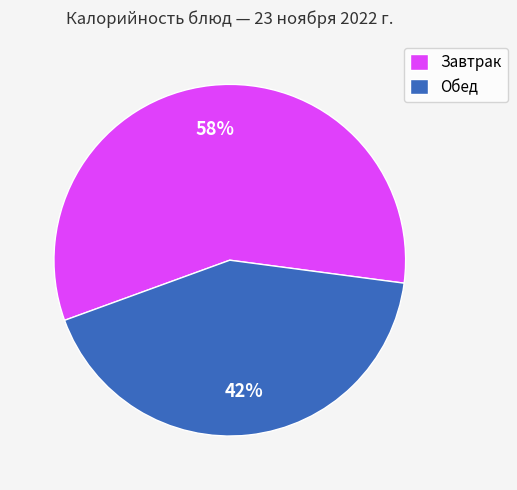

To the nearest percent, what is the average slice percentage?

50%